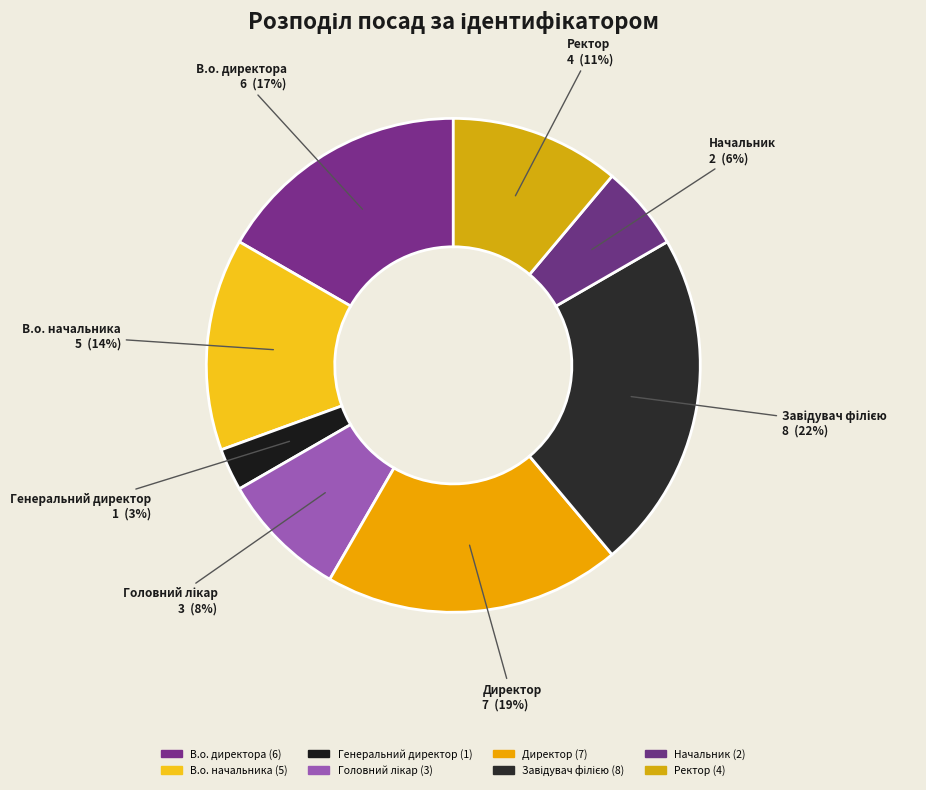

True or false: Головний лікар accounts for 8% of the total.

True